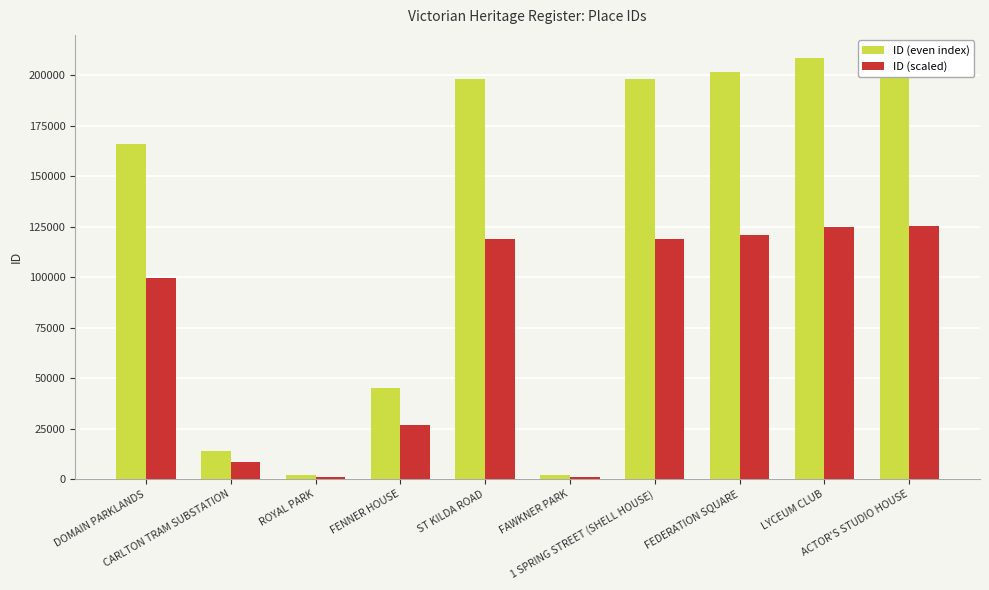

Are the bars grouped side by side (vs. stacked)?

Yes